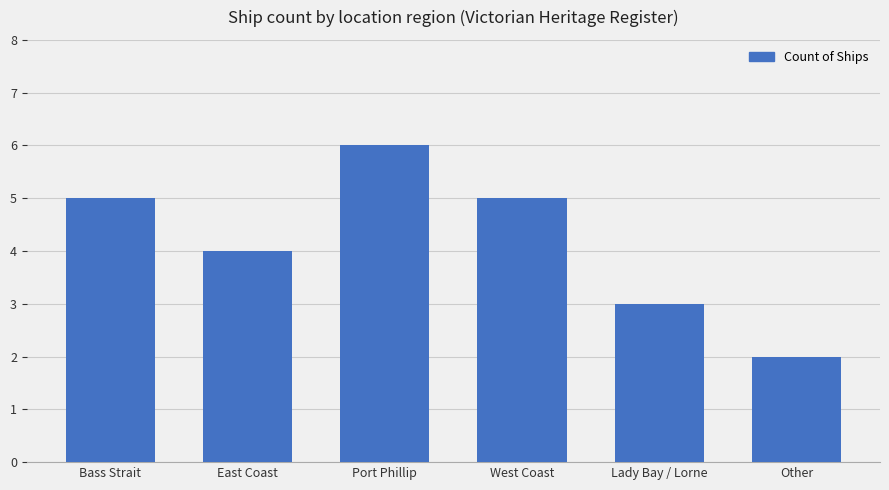

What is the difference between the maximum and minimum values?

4